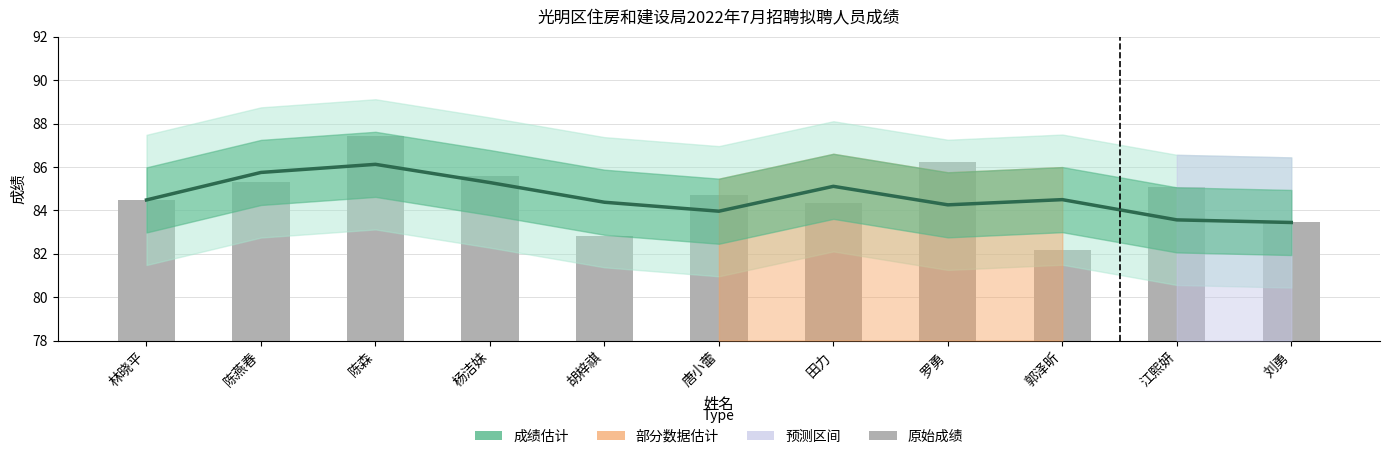

What is the greatest value displayed?

87.4